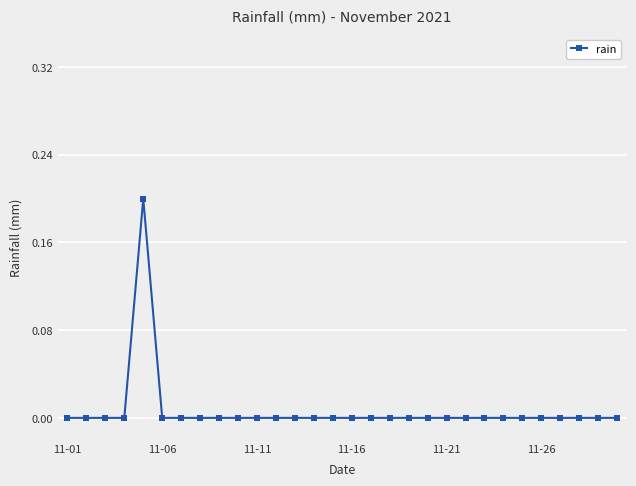

Reading left to right, what are all the values shown in this chart?

0.0	0.0	0.0	0.0	0.2	0.0	0.0	0.0	0.0	0.0	0.0	0.0	0.0	0.0	0.0	0.0	0.0	0.0	0.0	0.0	0.0	0.0	0.0	0.0	0.0	0.0	0.0	0.0	0.0	0.0